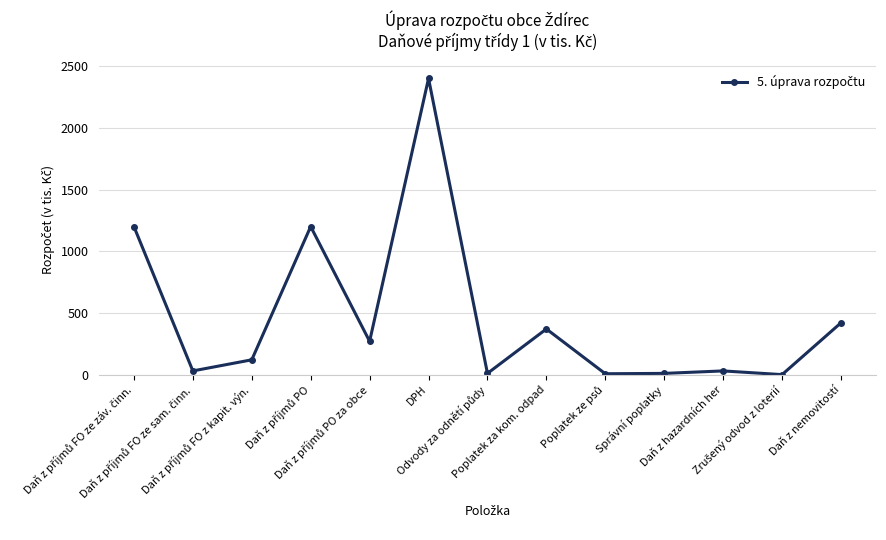

How many points are higher than both their immediate neighbors (excluding endpoints)?

4